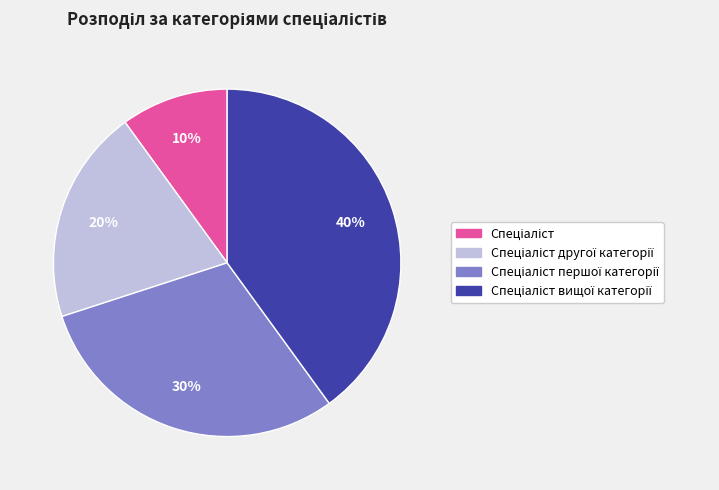

Is there any slice that represents more than half of the pie?

No